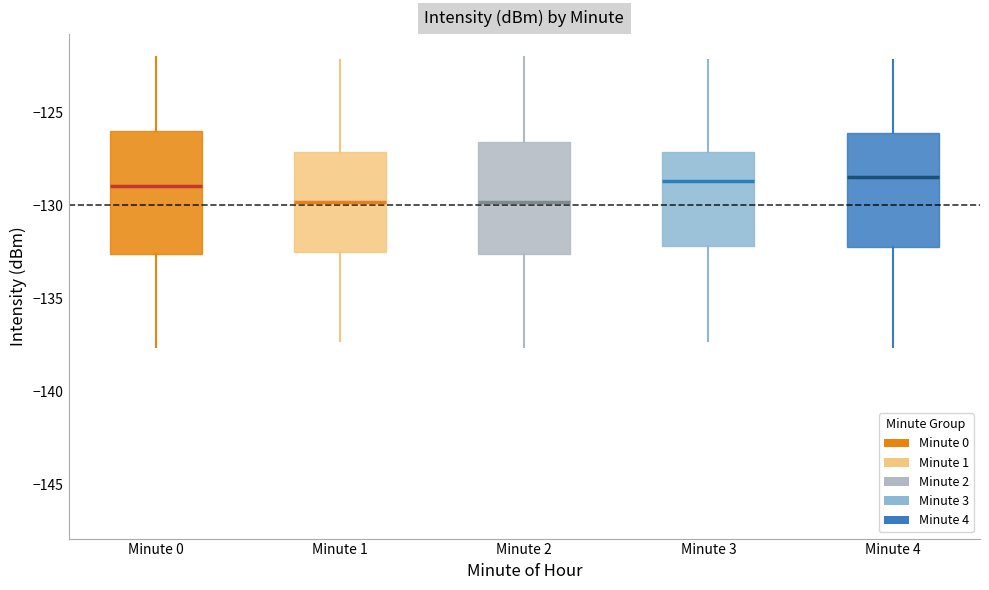

Reading left to right, read every box against the y-axis: the position of its median line, the range the box covers, and the ends of its whiskers. The values are not printed on the chart, so give them approximately, as read against the axis.

Minute 0: median -129.0, box -132.5 to -126.0, whiskers -137.5 to -122.0
Minute 1: median -130.0, box -132.5 to -127.0, whiskers -137.5 to -122.0
Minute 2: median -130.0, box -132.5 to -126.5, whiskers -137.5 to -122.0
Minute 3: median -128.5, box -132.0 to -127.0, whiskers -137.5 to -122.0
Minute 4: median -128.5, box -132.0 to -126.0, whiskers -137.5 to -122.0